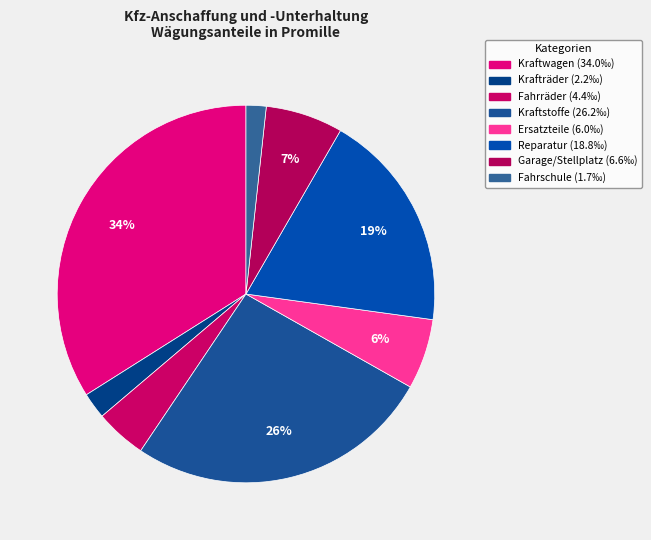

How many segments does this pie chart have?

8